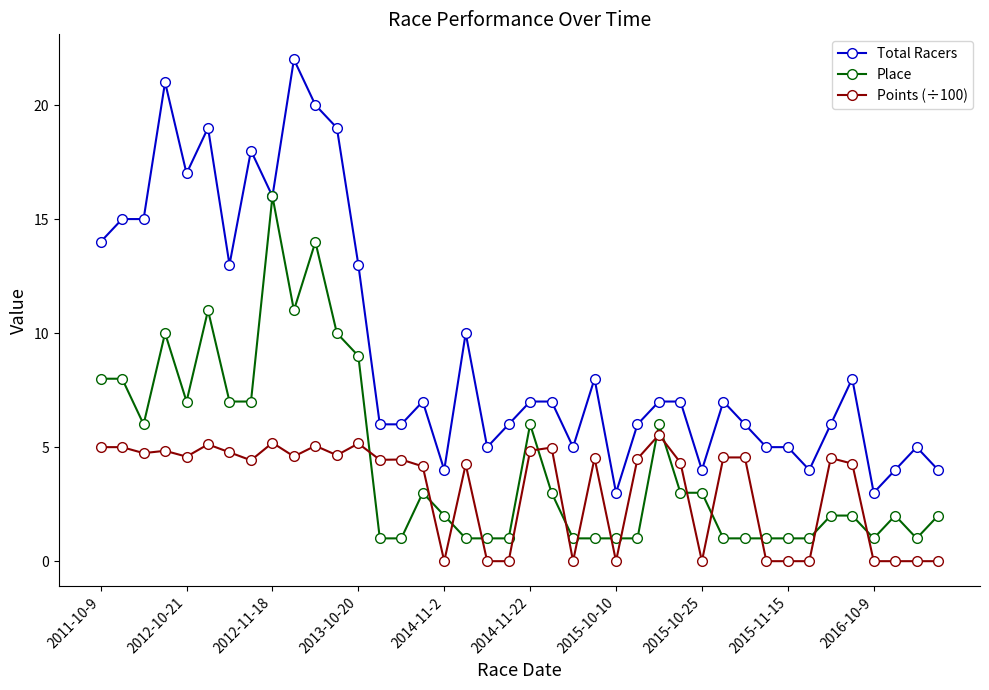

Does the chart have visible grid lines?

No